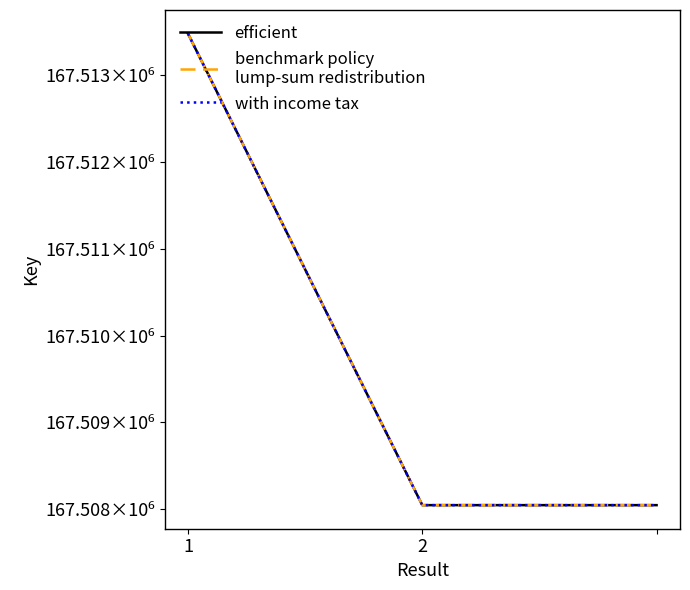

Does the chart display data point markers on the line(s)?

No